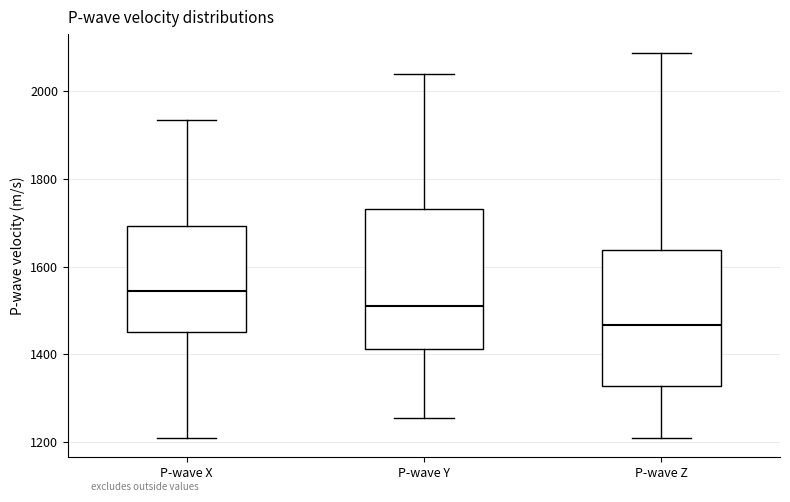

Where does the median line of the box for P-wave X sit on the y-axis? The values are not printed on the chart, so give them approximately, as read against the axis.

1540